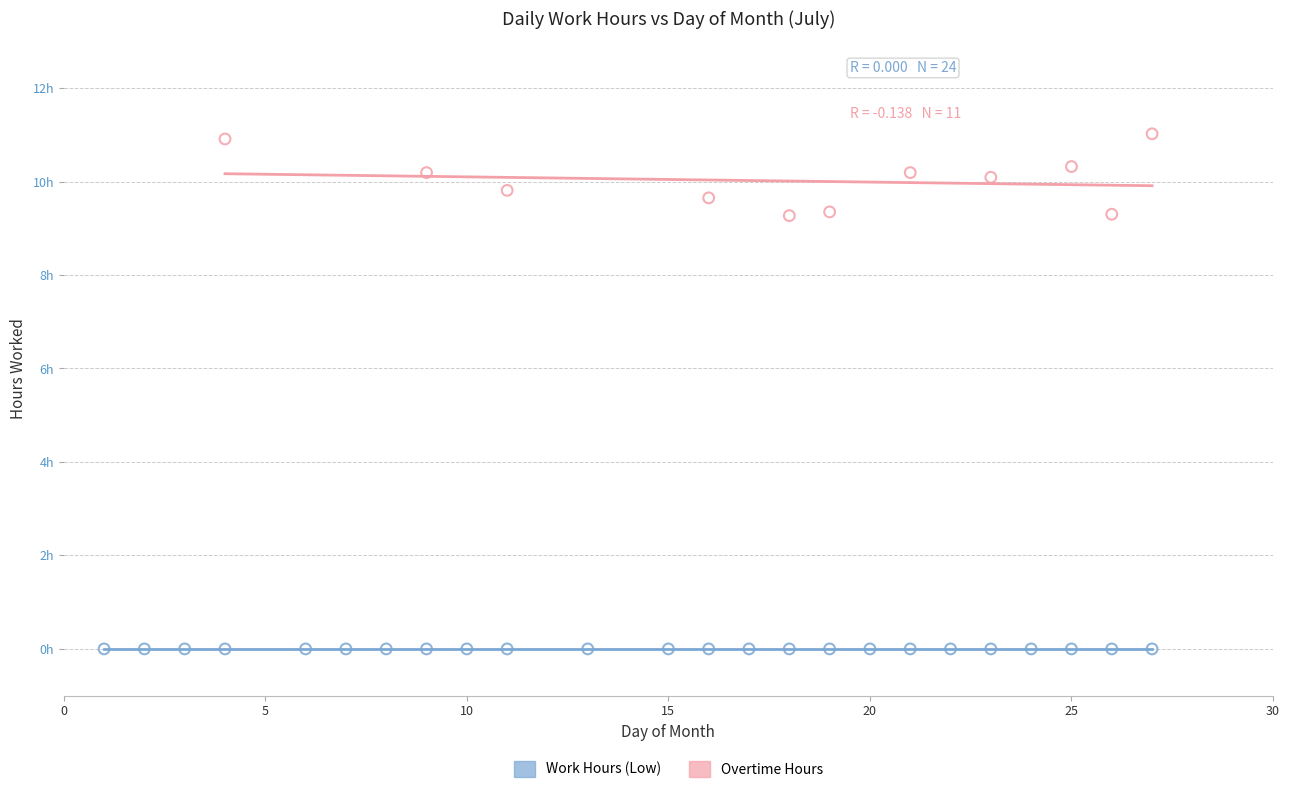

What are all the series names shown in the legend?

Work Hours (Low), Overtime Hours